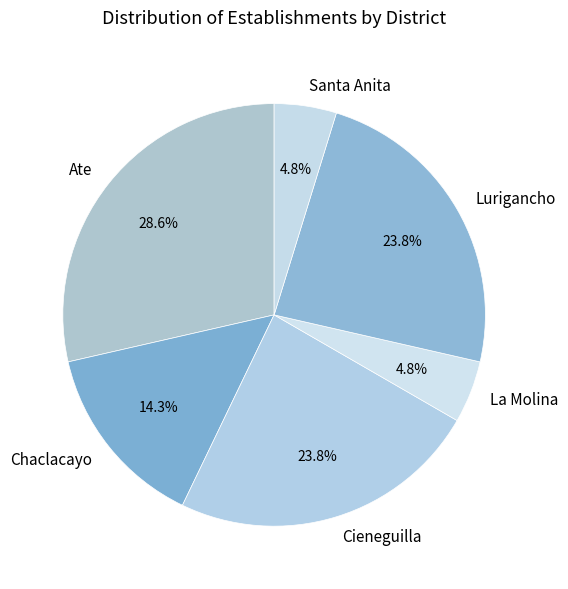

To the nearest percent, what percentage of the pie is Ate?

29%